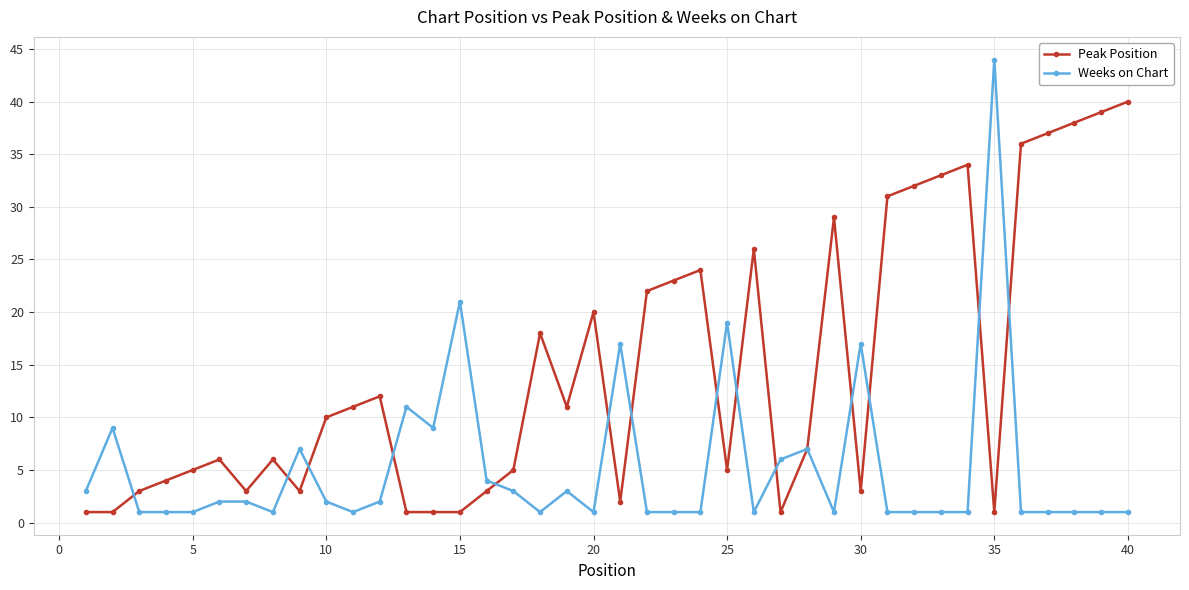

List the series in order of their peak value, lowest first.

Peak Position, Weeks on Chart